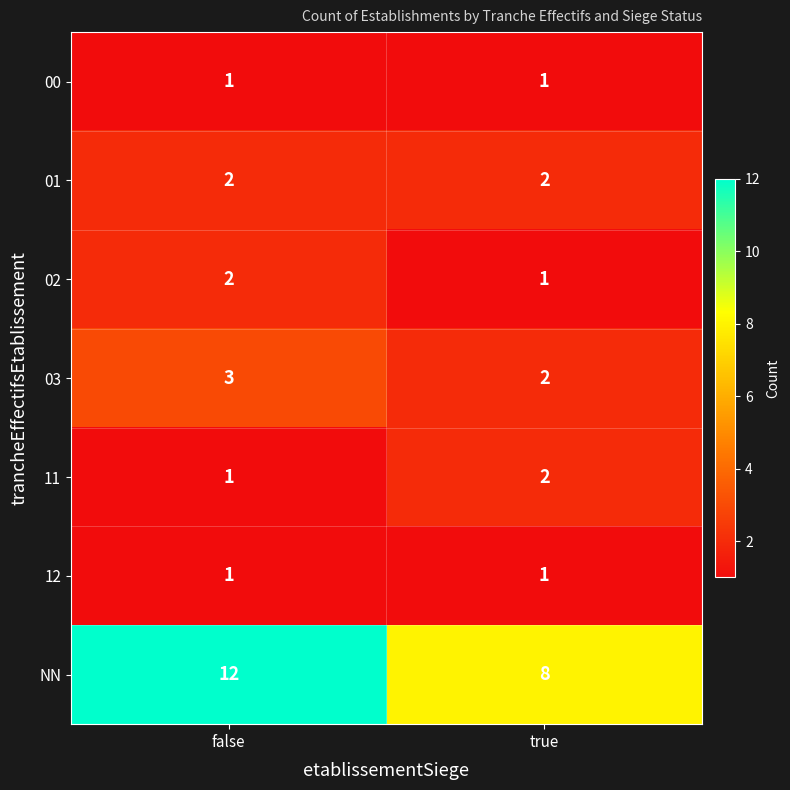

Between false and true, which series saw the biggest shift?

NN